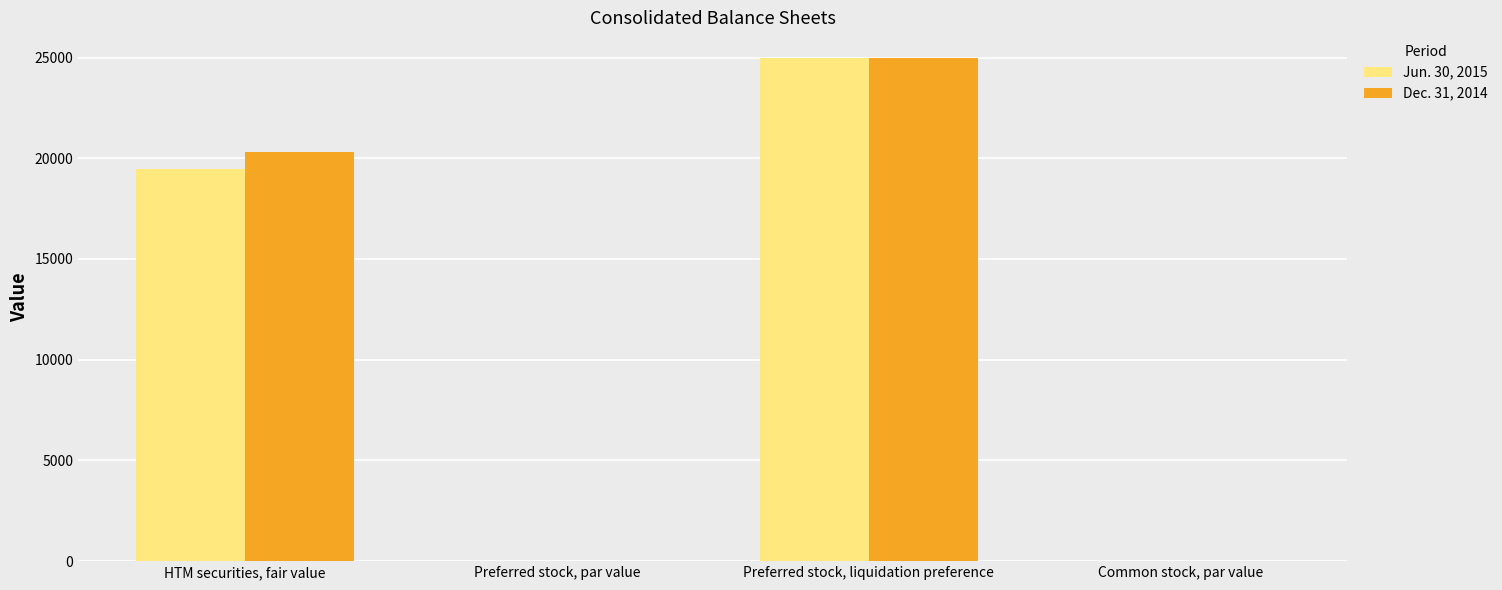

Which series changed the most between HTM securities, fair value and Preferred stock, liquidation preference?

Jun. 30, 2015